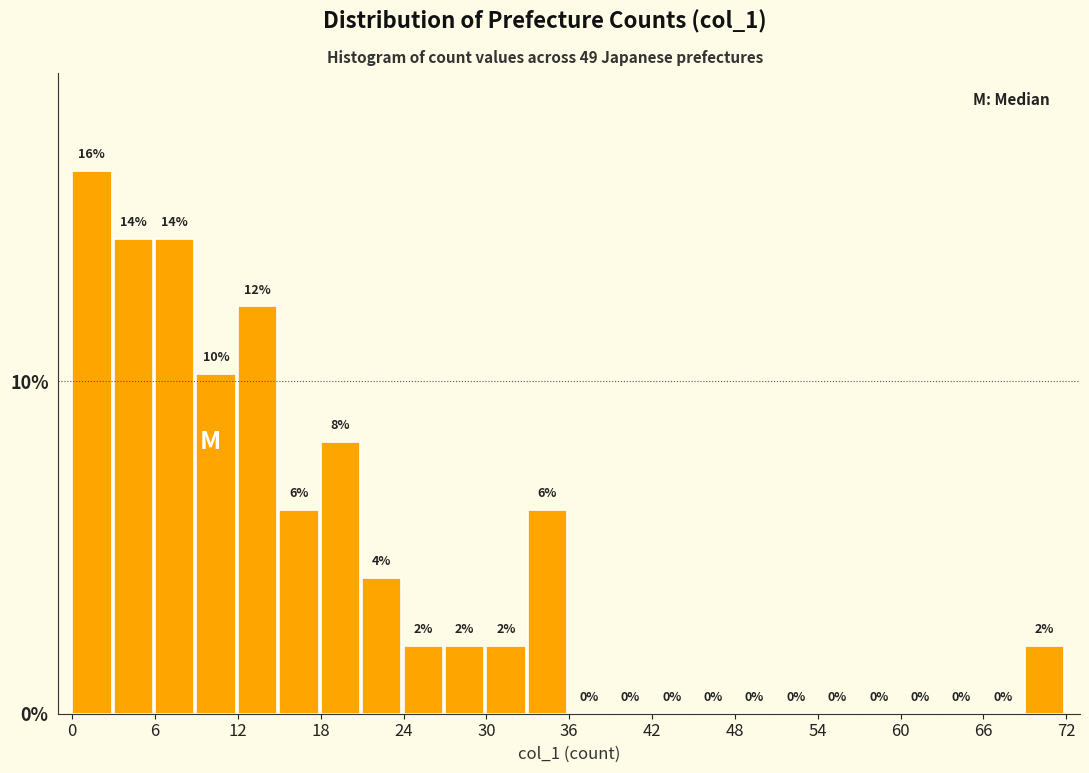

Around what value on the x-axis is the tallest bar? Give the approximate position of its centre, as read against the axis.

1